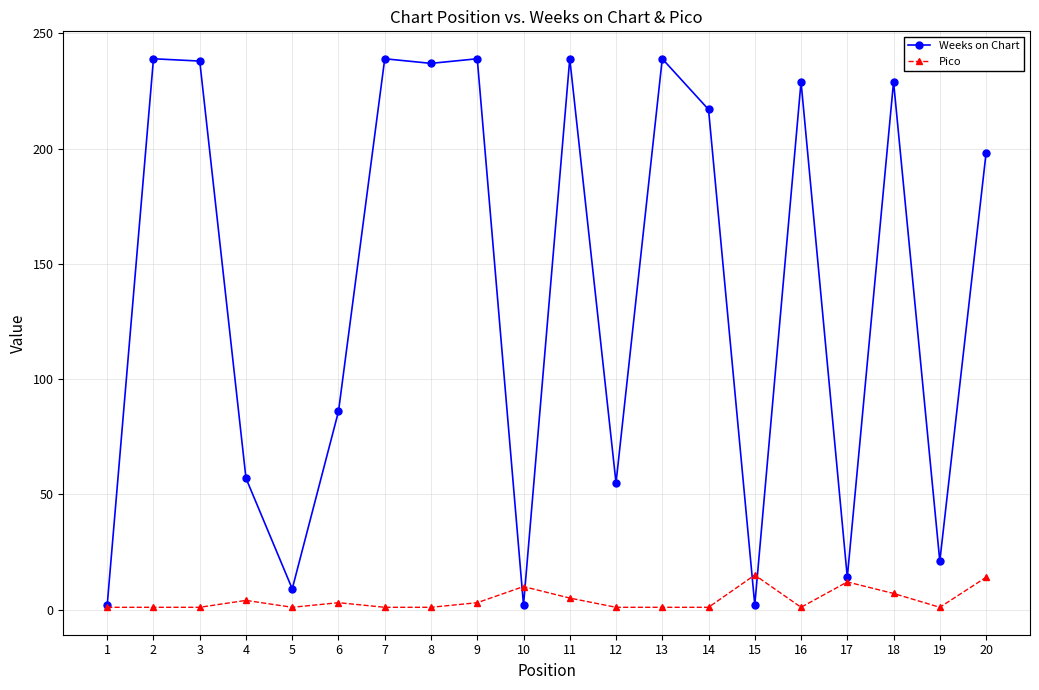

True or false: Weeks on Chart has more than 1 interior local peaks.

True